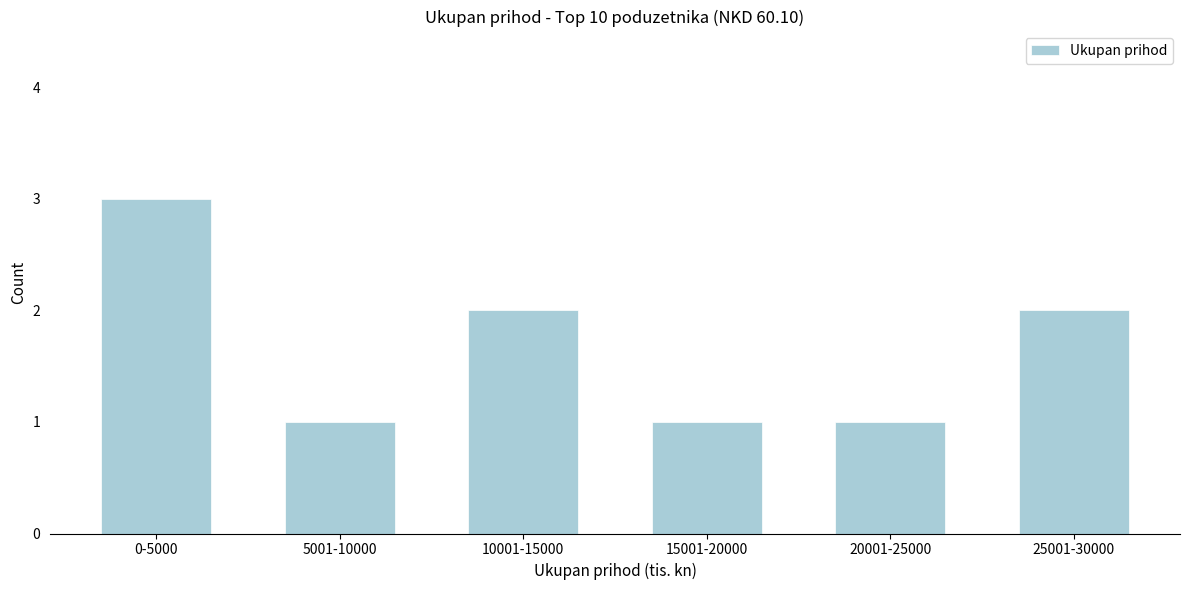

Reading left to right, extract all data points from this chart.

3	1	2	1	1	2